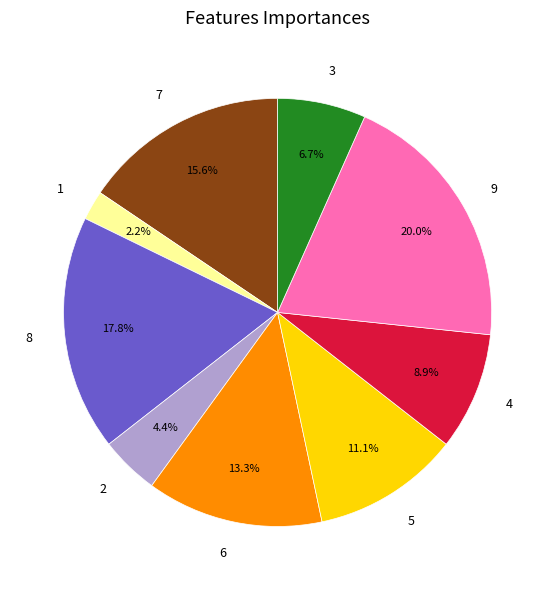

What percentage is NOT represented by 1?

97.8%